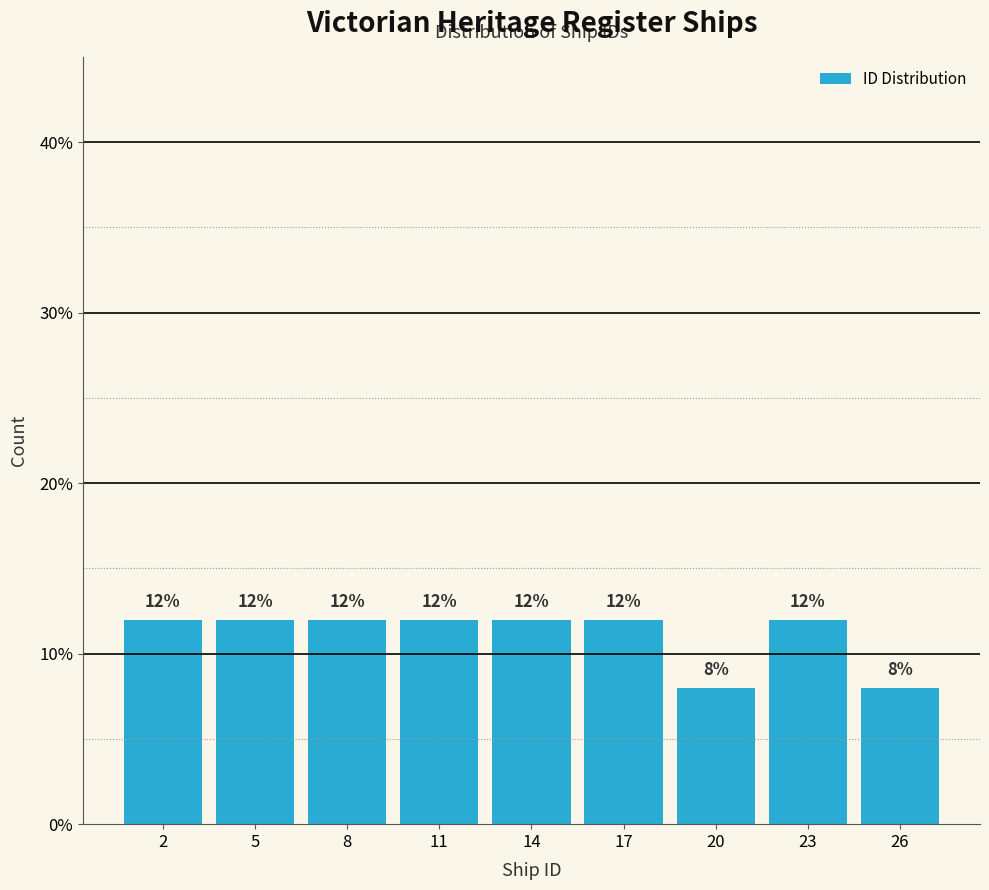

Reading right to left, extract all data points from this chart.

8	12	8	12	12	12	12	12	12